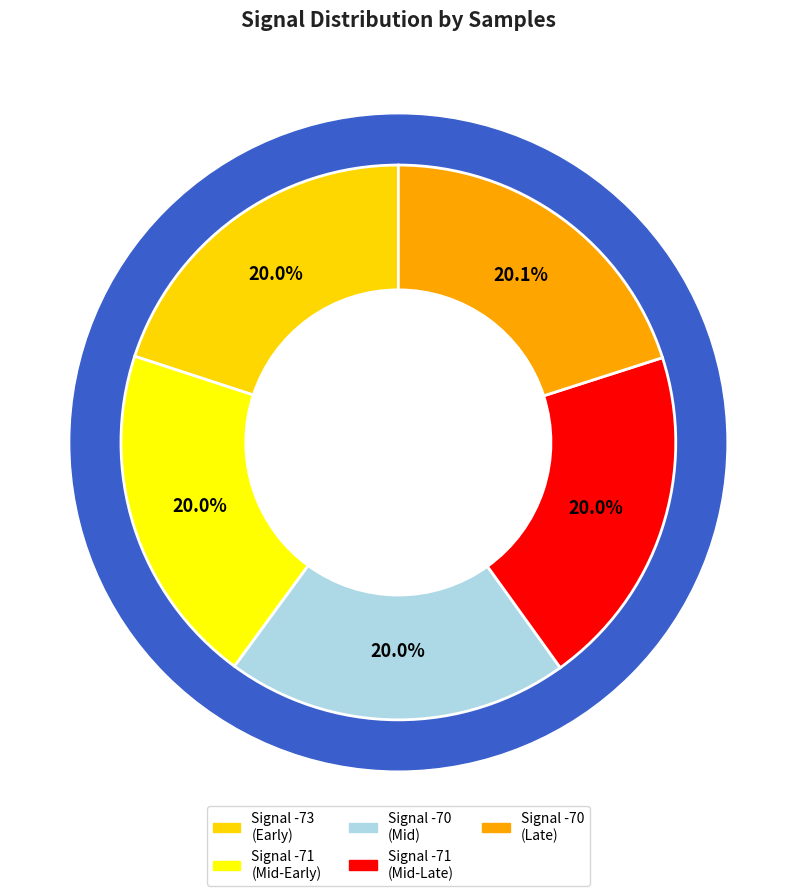

Is there a majority slice in this chart?

No